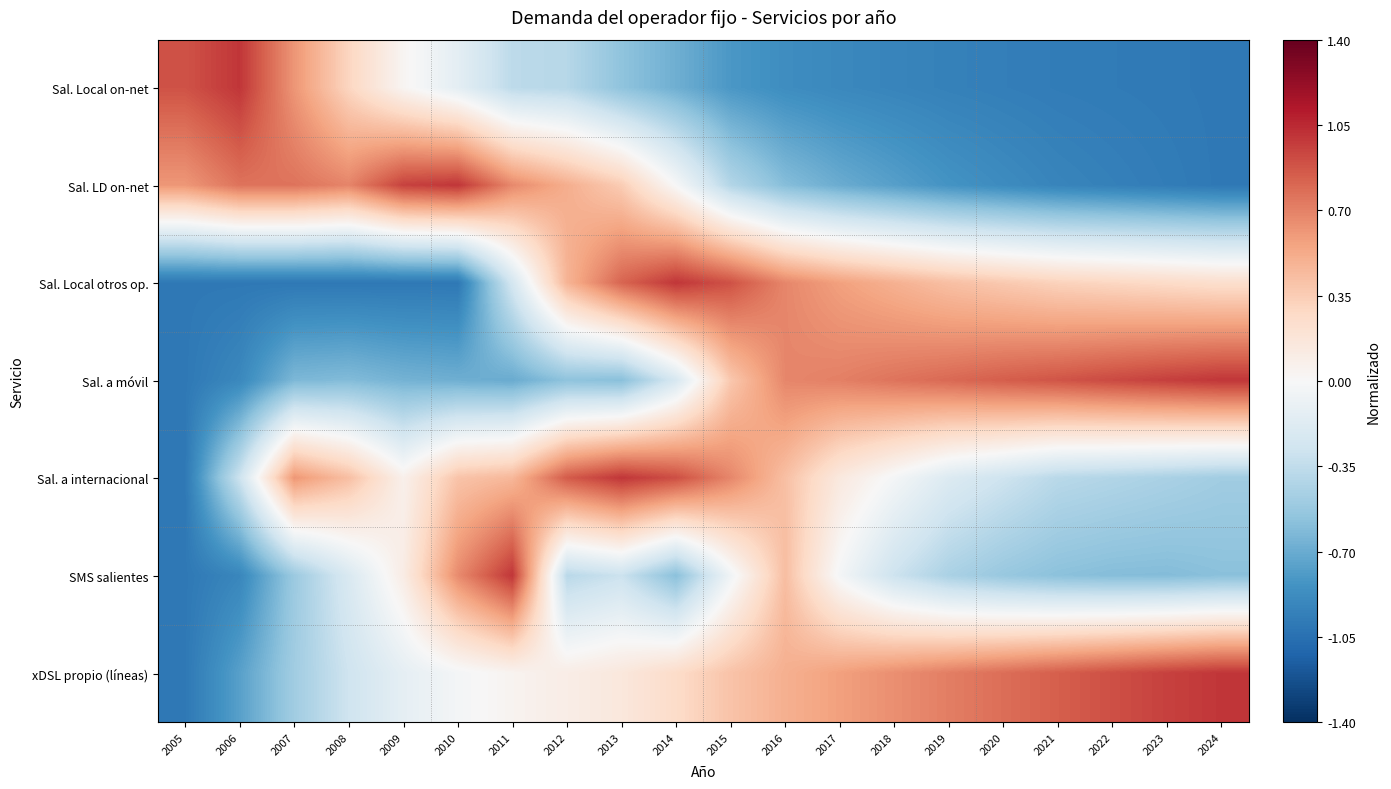

Between 2019 and 2012, which is larger?

2012